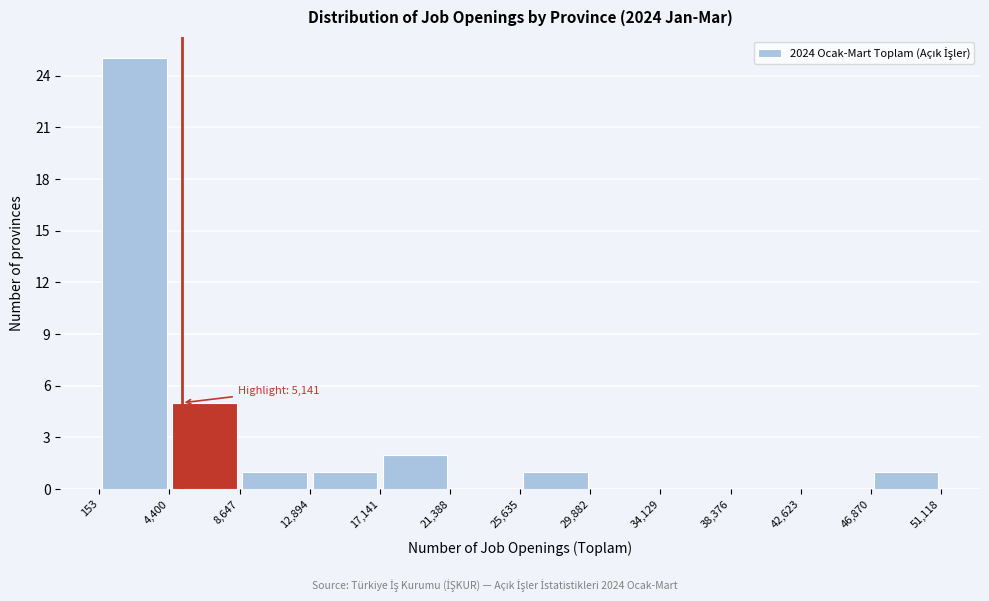

Over which range of the x-axis is the bar tallest?

153 to 4,400